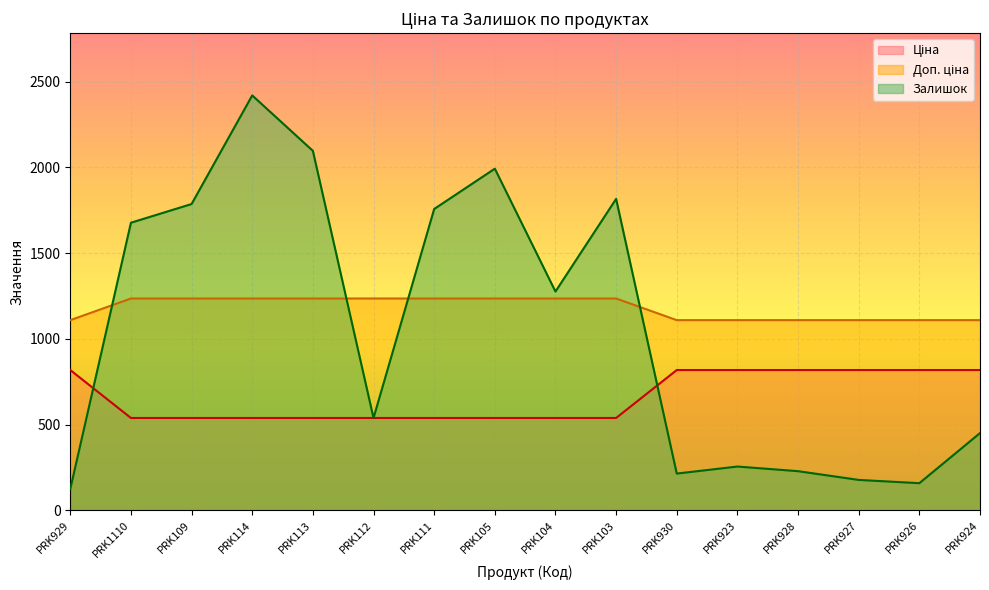

At which category does the chart reach its peak across all series?

PRK114